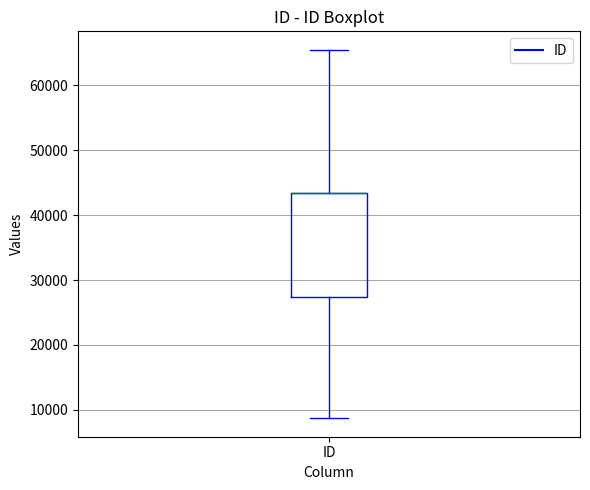

Transcribe this box plot: give where the median line is, the range the box spans, and where the two whiskers end, as read against the y-axis. The values are not printed on the chart, so give them approximately, as read against the axis.

median 43000 (drawn on the box's upper edge), box 27000 to 43000, whiskers 9000 to 65000